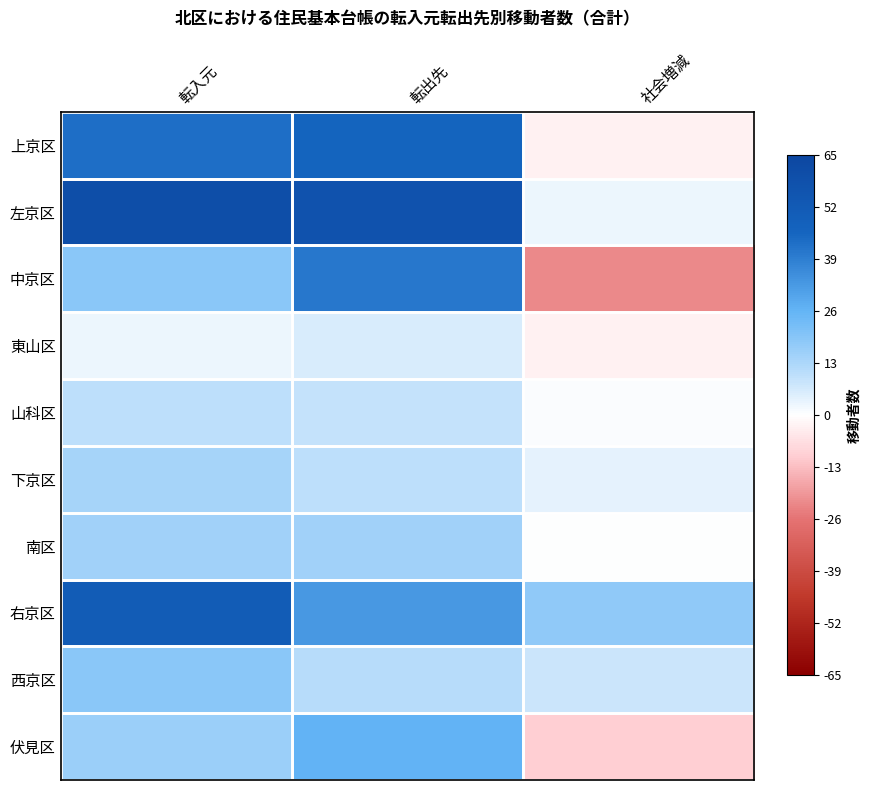

Between 転入元 and 社会増減, which series saw the biggest shift?

左京区